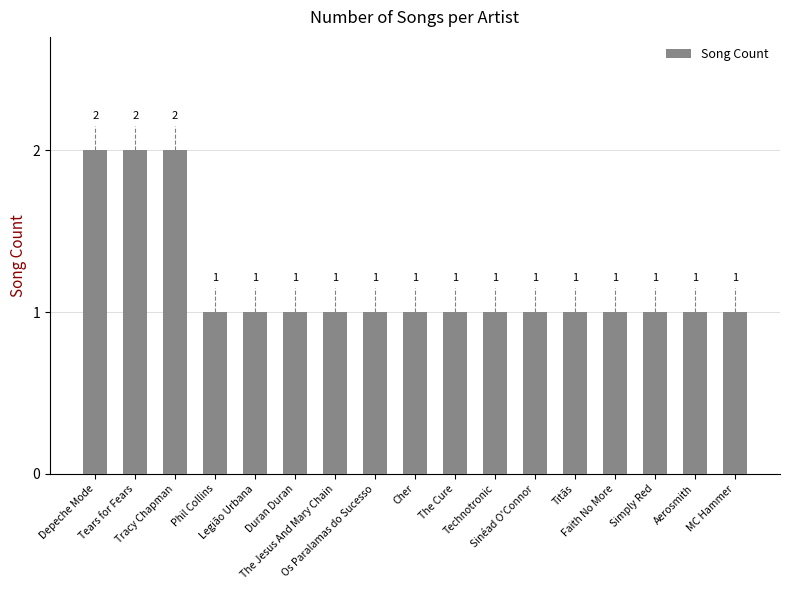

What is the sum of all values?

20